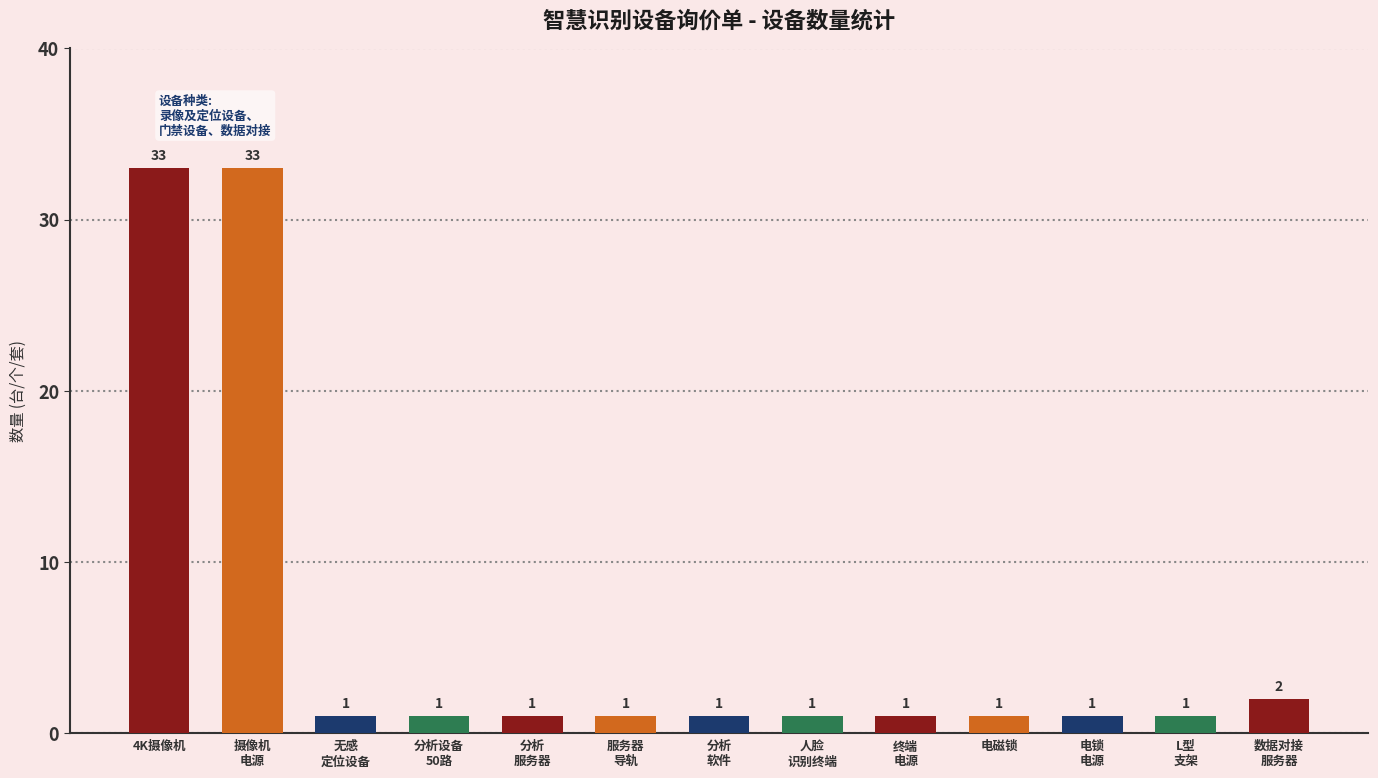

How many bars are there in total?

13